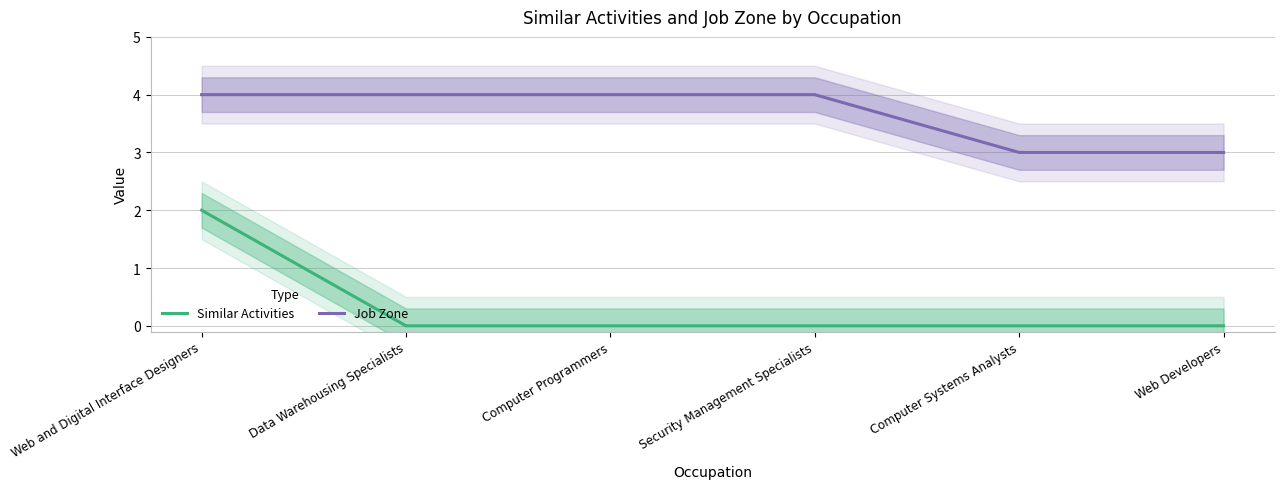

Count the Job Zone values in the range 3 to 4.

6